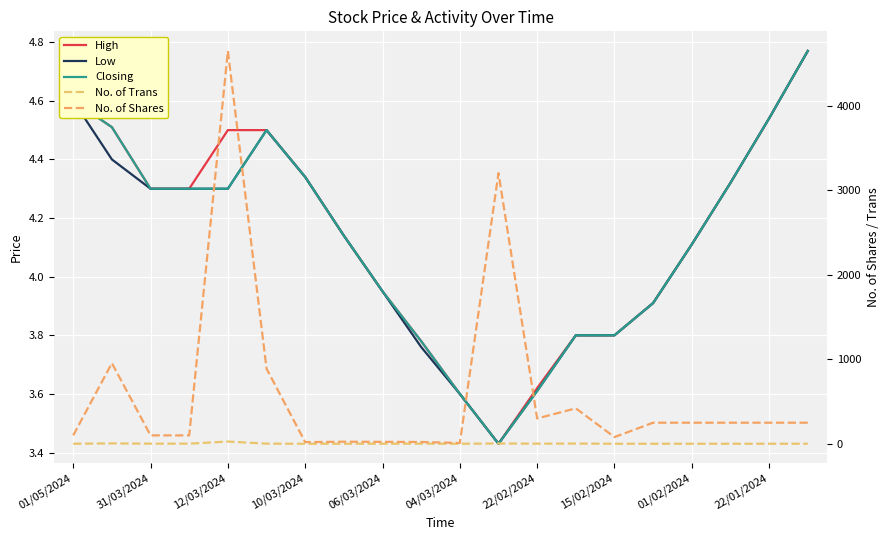

At how many categories does at least one series exceed 2830?

2